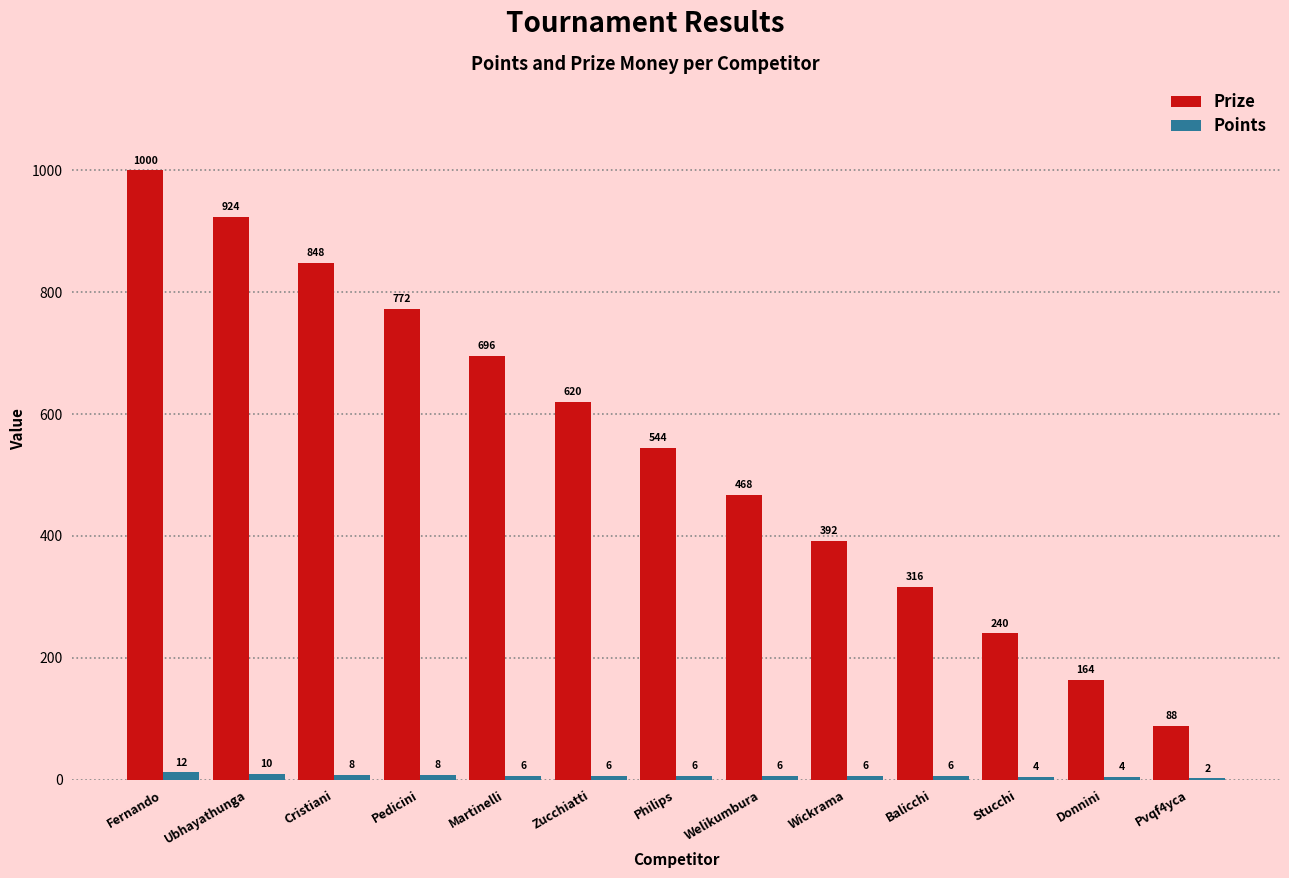

Is it true that Points equals 4 at Stucchi?

True